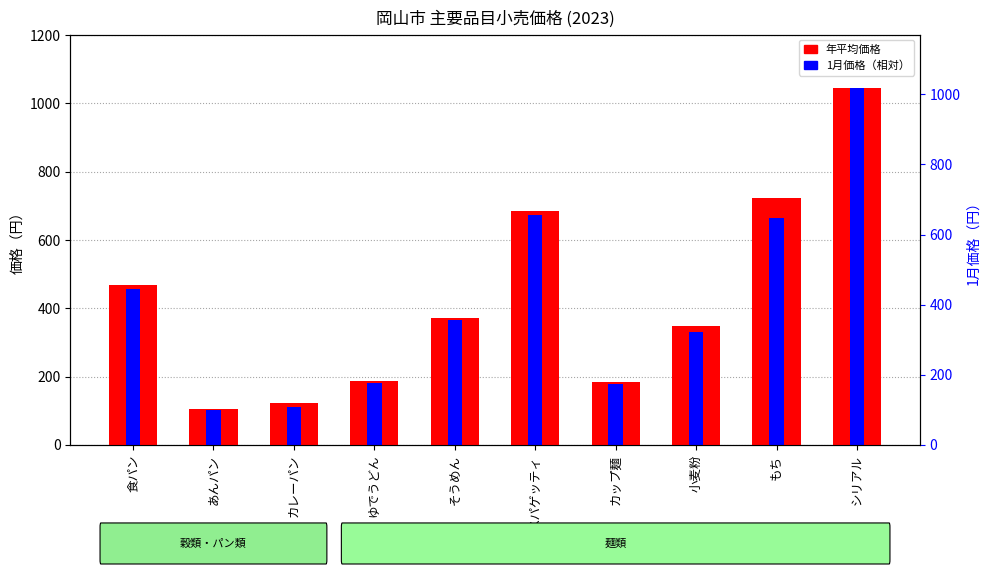

List the series in order of their overall mean, highest first.

年平均価格, 1月価格（相対）